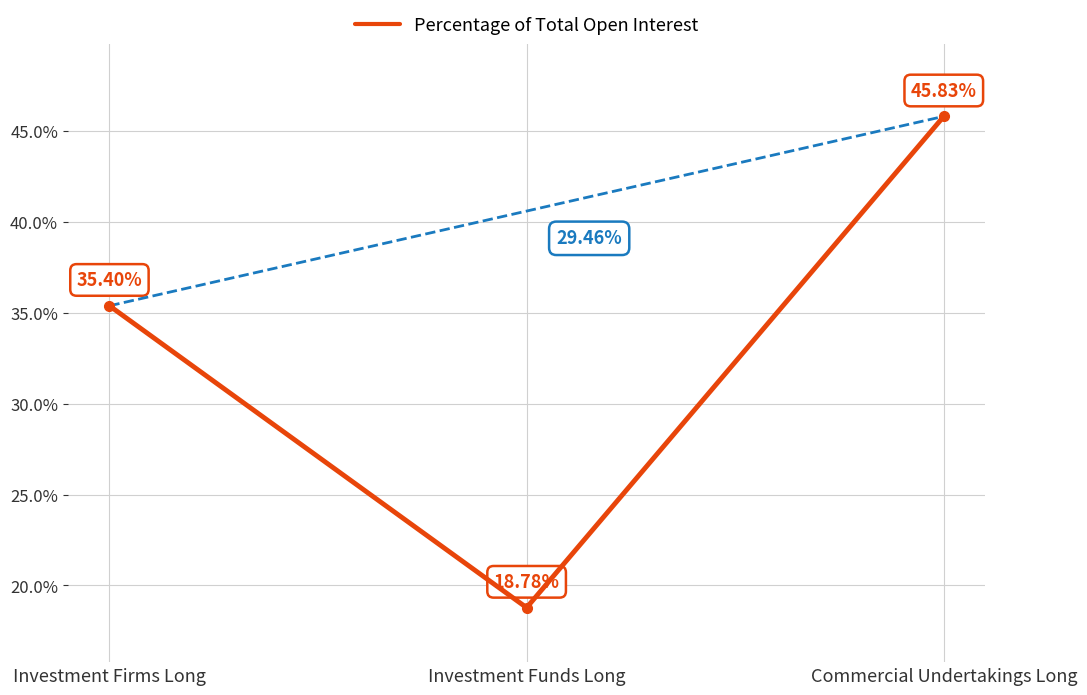

Rank the categories by value from highest to lowest.

Commercial Undertakings Long, Investment Firms Long, Investment Funds Long